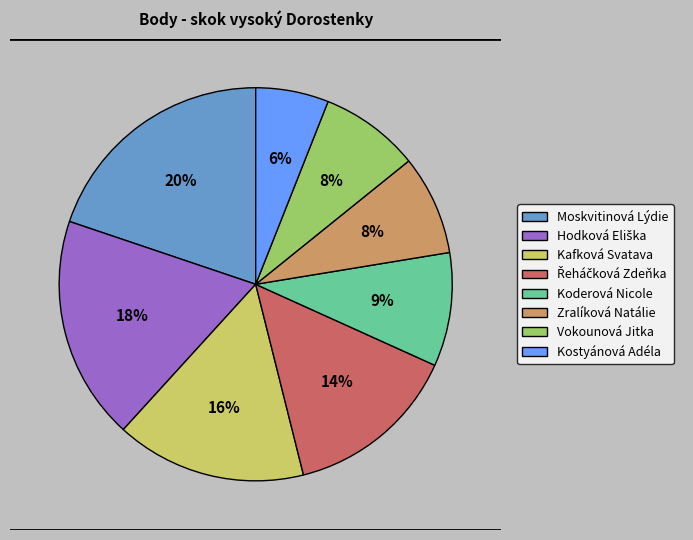

To the nearest percent, what portion does Moskvitinová Lýdie represent?

20%